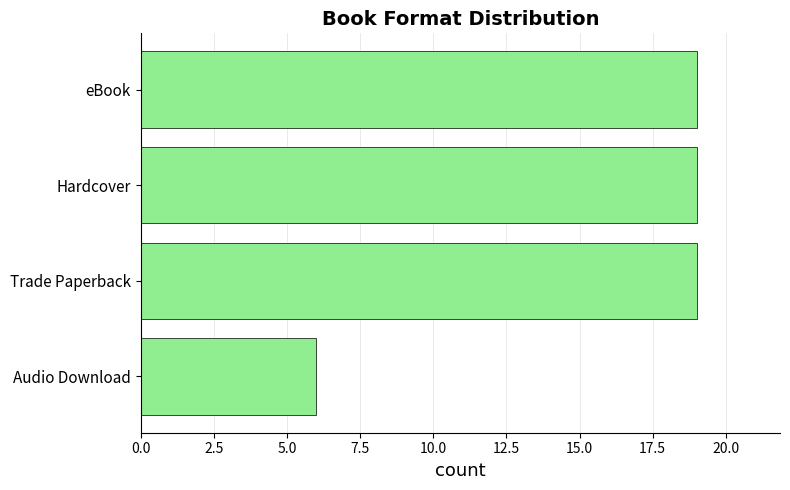

Are the bars grouped side by side (vs. stacked)?

No